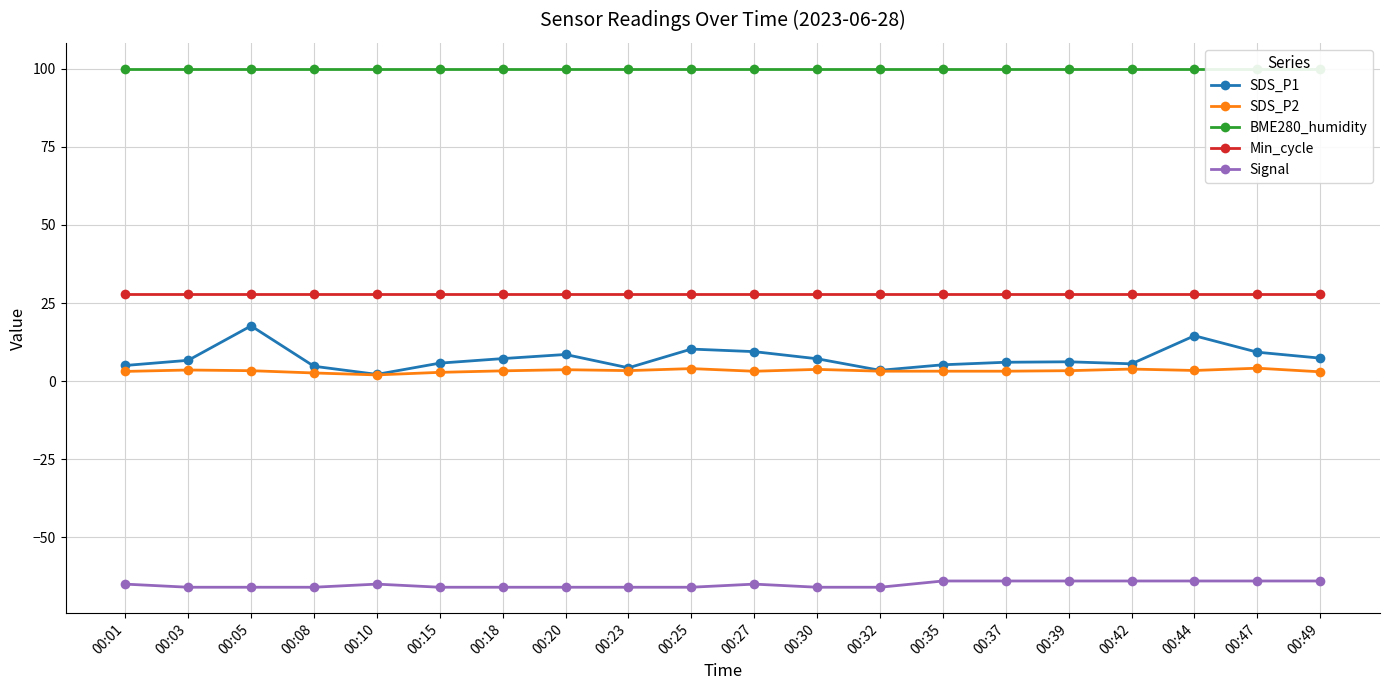

What is the approximate value of SDS_P1 at 00:01?

5.0